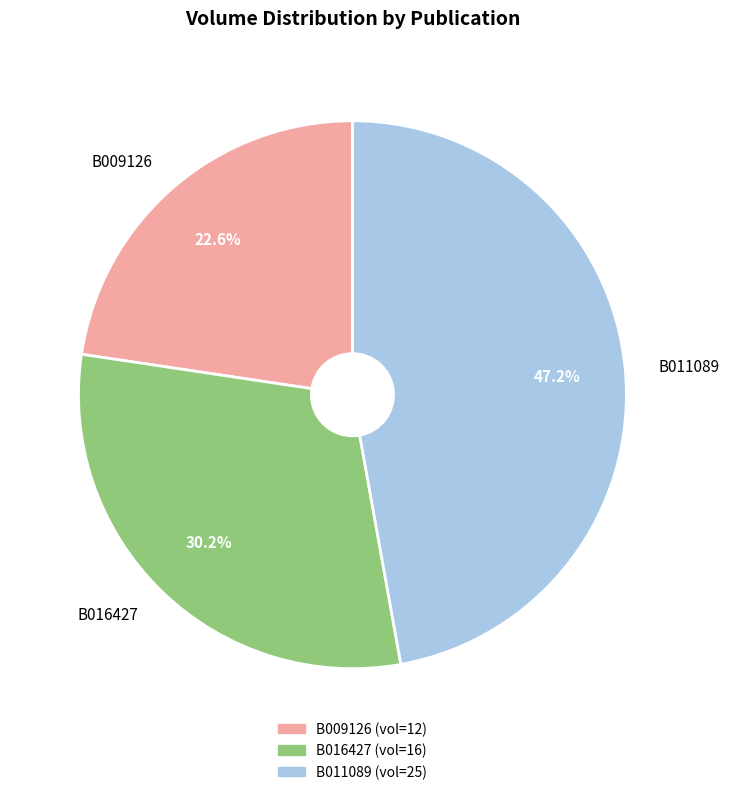

To the nearest percent, what percentage of the pie is B016427?

30%